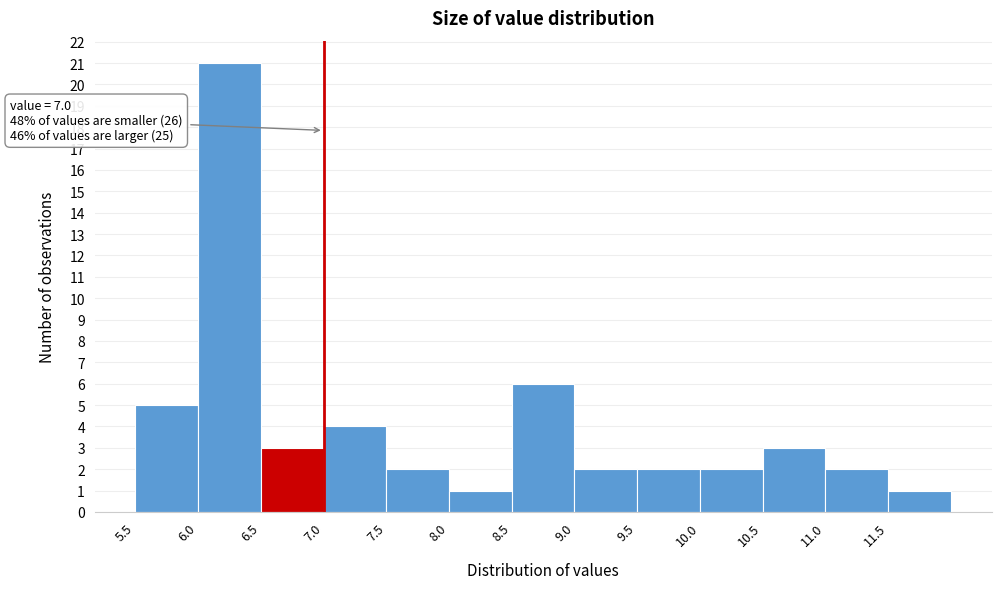

Over which range of the x-axis is the bar tallest?

6.0 to 6.5